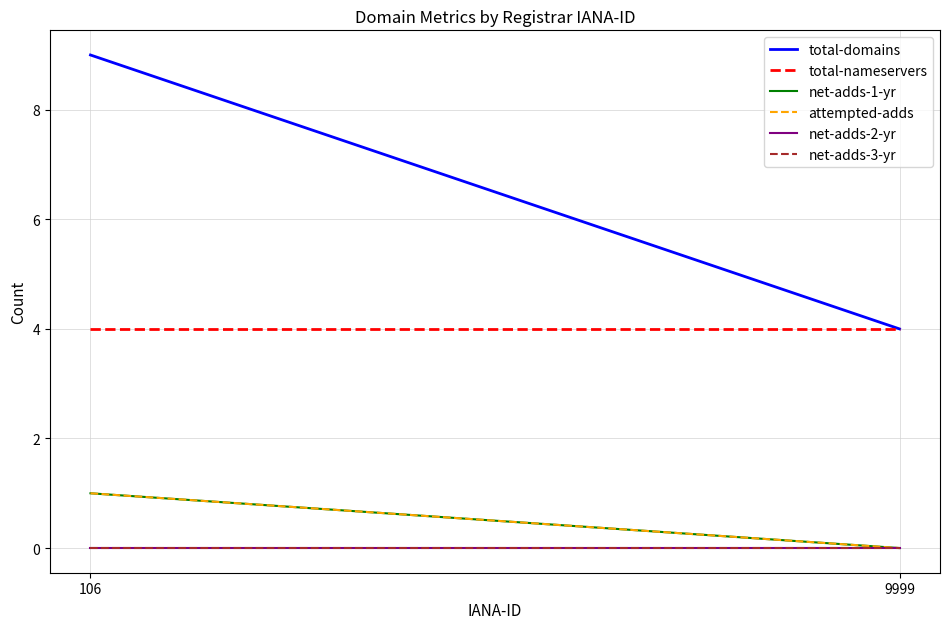

Which series has the widest spread of values?

total-domains